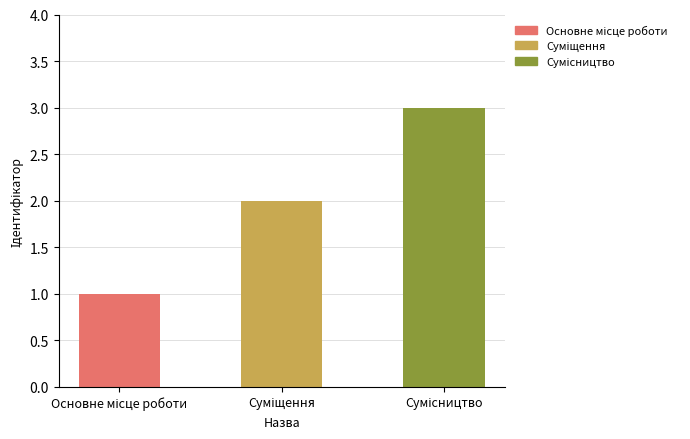

List the labels in order of value, largest first.

Сумісництво, Суміщення, Основне місце роботи